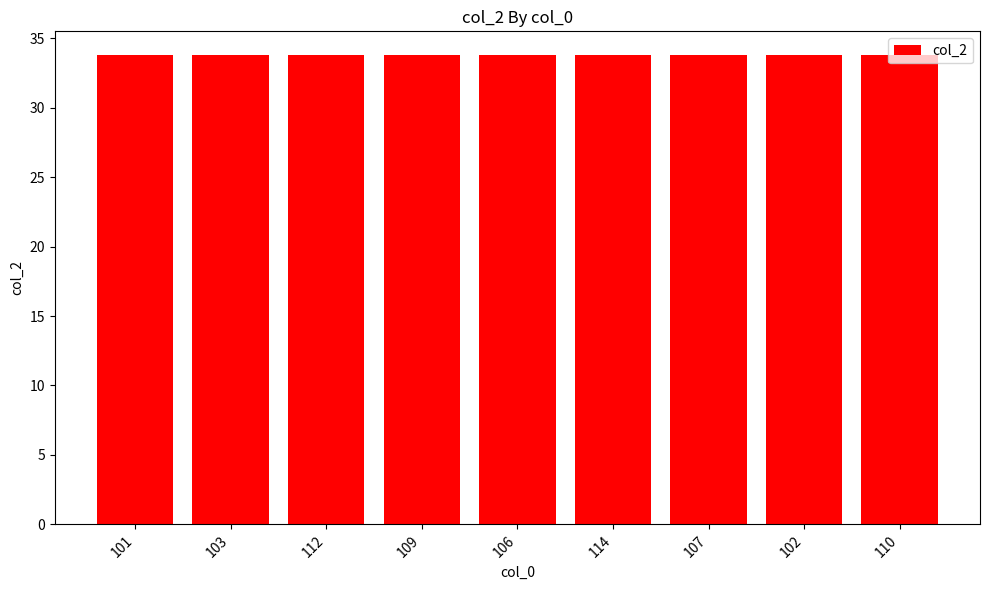

True or false: the data shows 33.8 at 112.

True